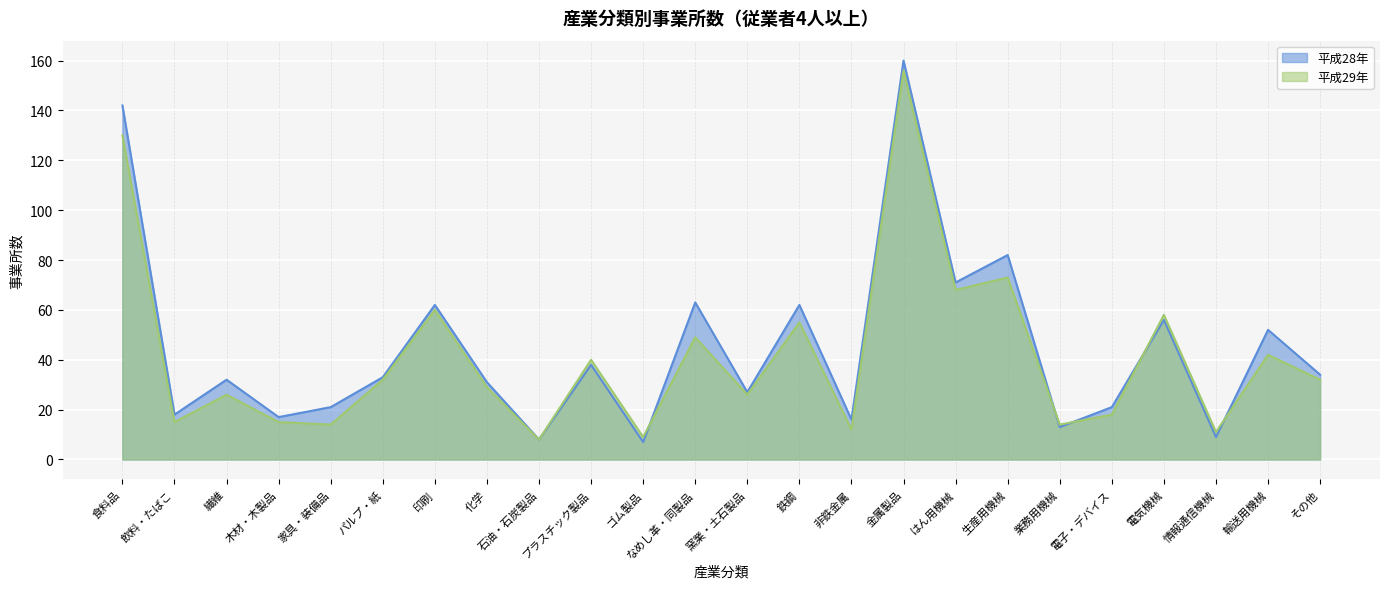

At which category is the sum across all series the highest?

金属製品